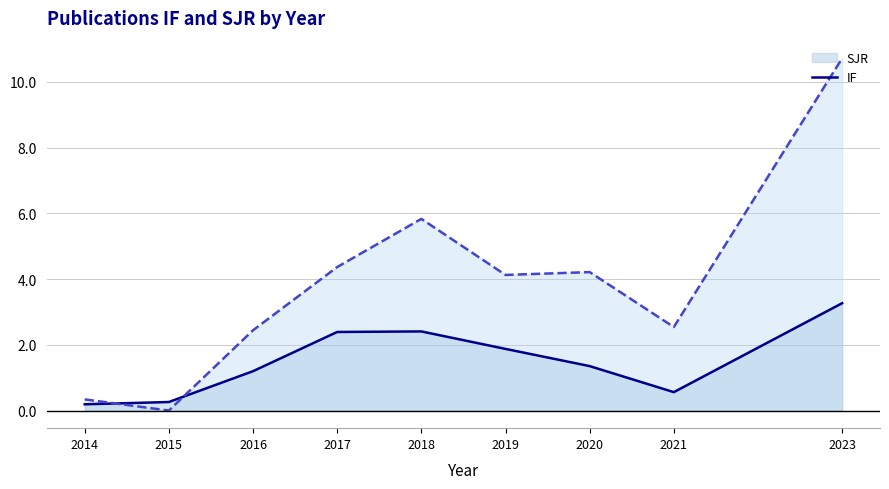

What is the maximum value for SJR?

3.3